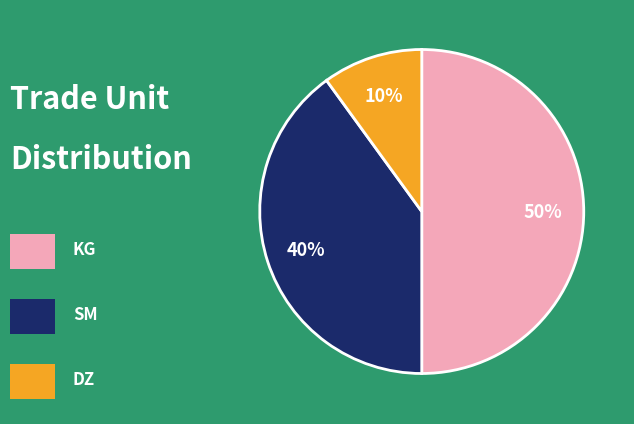

To the nearest percent, what is the average slice percentage?

33%